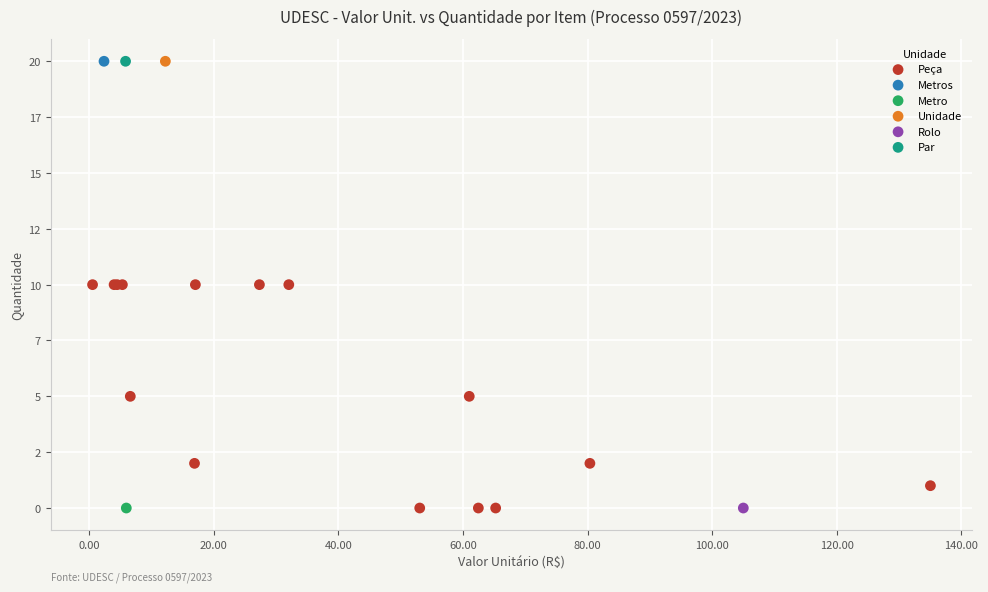

What are all the series names shown in the legend?

Peça, Metros, Metro, Unidade, Rolo, Par